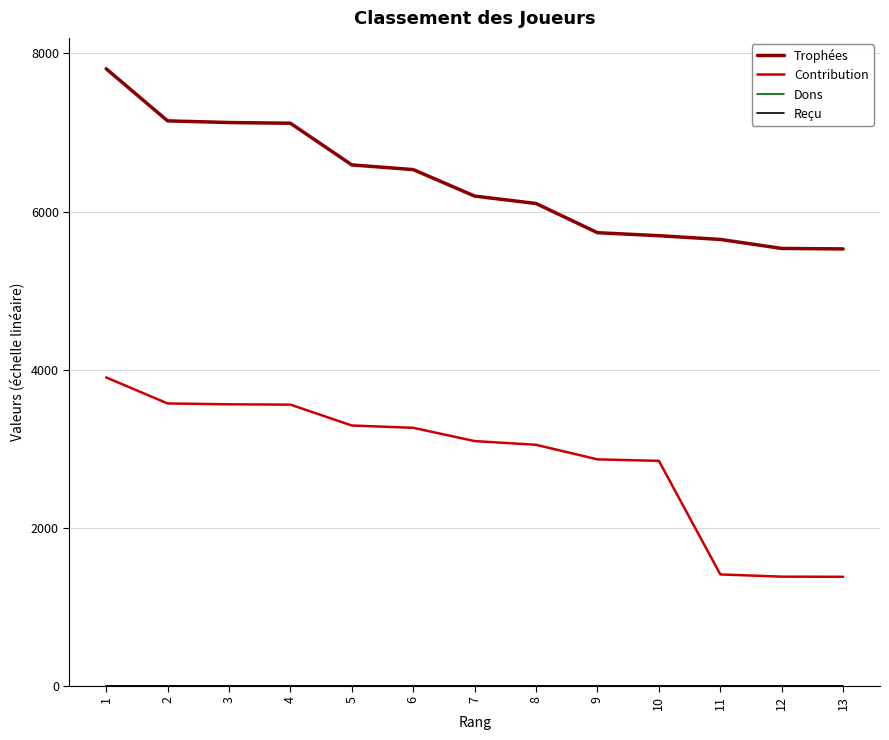

At which label does Contribution first exceed 3097?

1